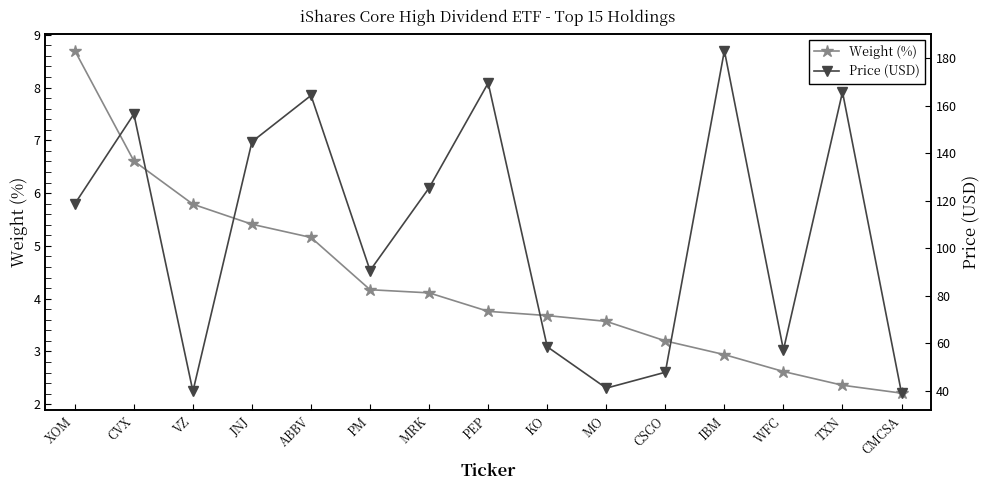

At which label does Weight (%) reach its peak?

XOM